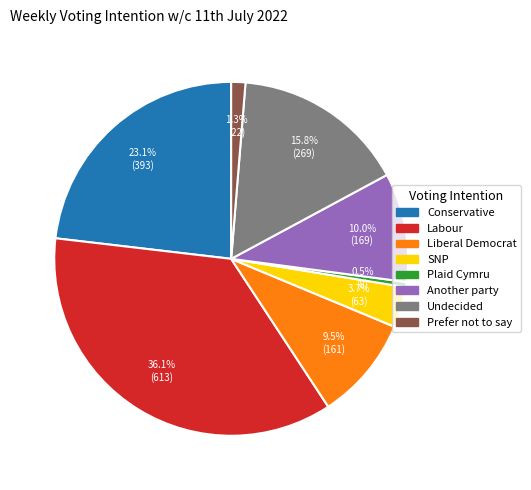

Which slice is the largest?

Labour